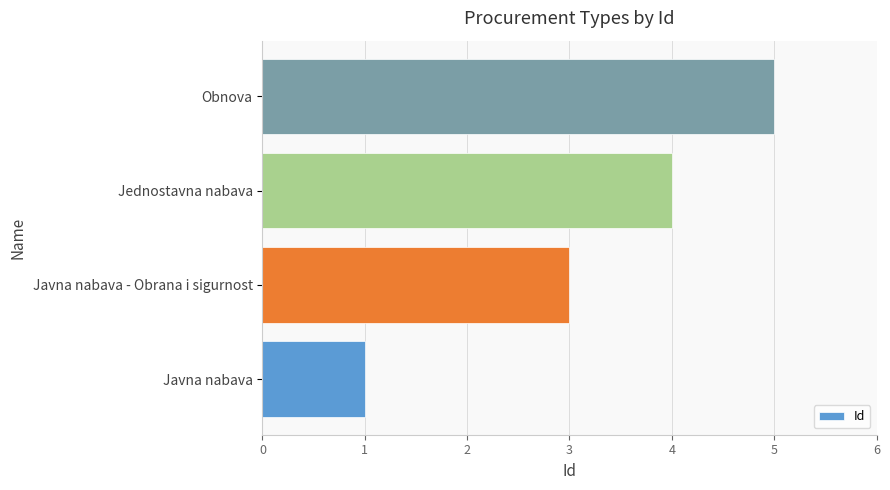

The chart shows a value of 7 at Obnova. True or false?

False